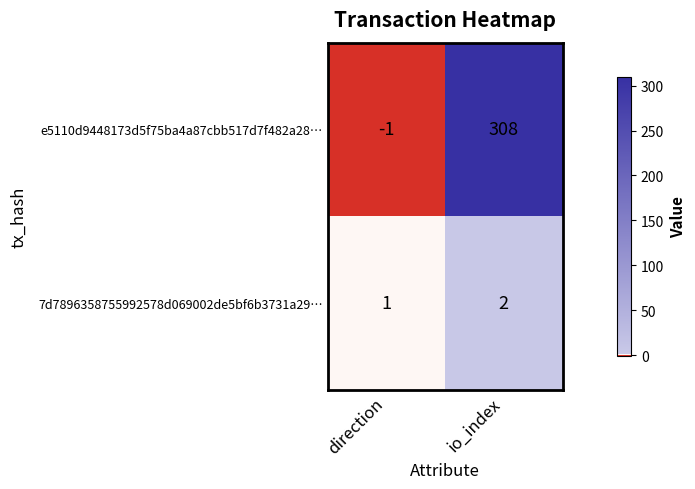

What is the sum of all 7d7896358755992578d069002de5bf6b3731a29… values?

3